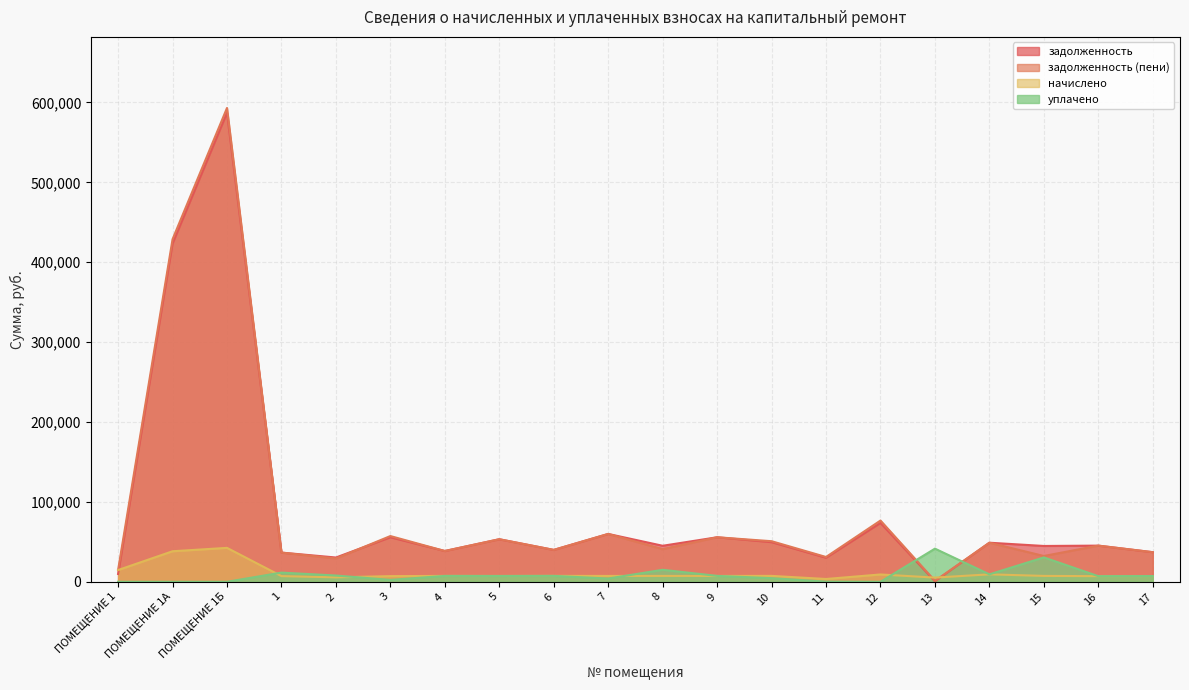

What is the difference between the highest and lowest values at 11?

30843.0